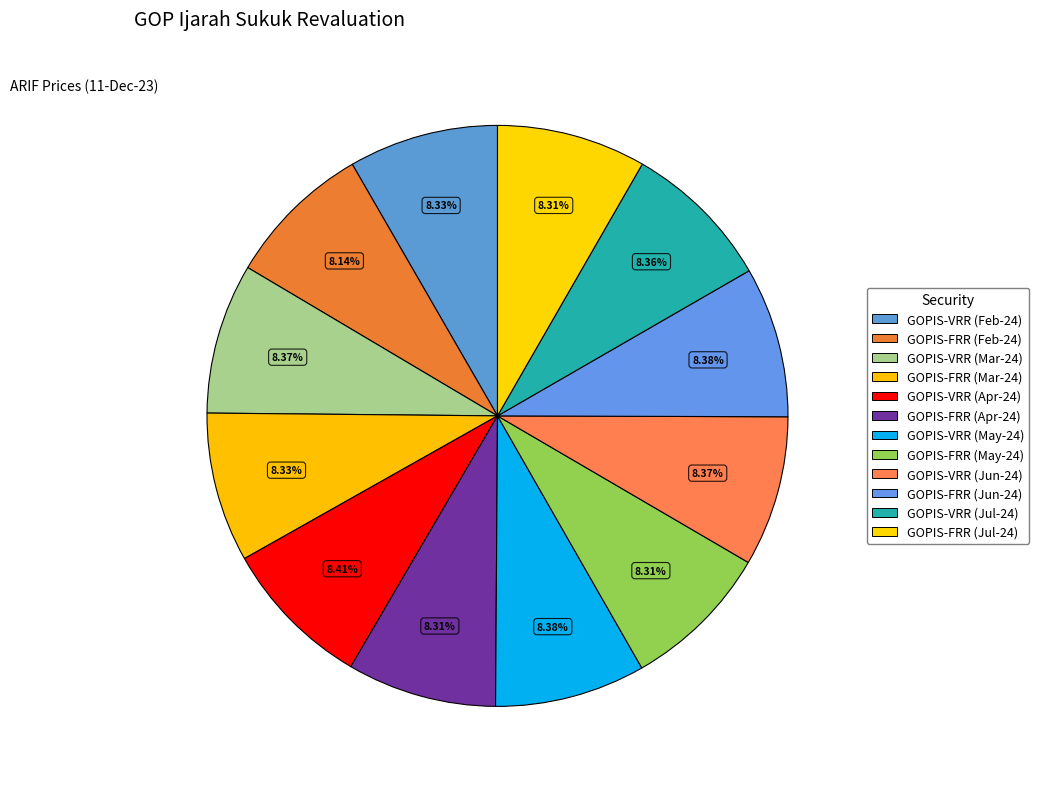

How many segments does this pie chart have?

12